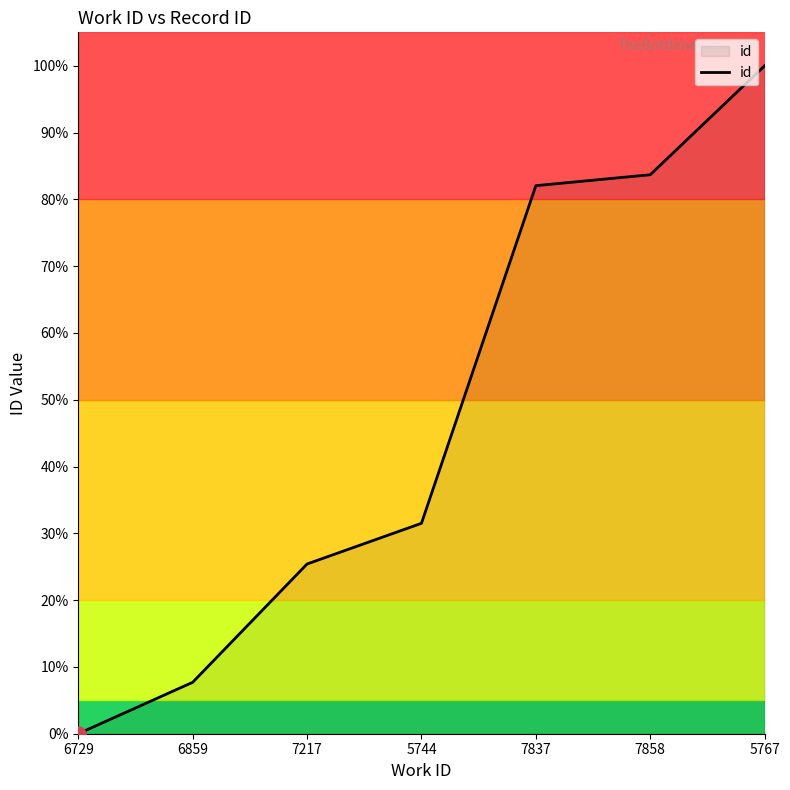

Approximately how many times larger is the value at 7858 compared to 7837?

1.0